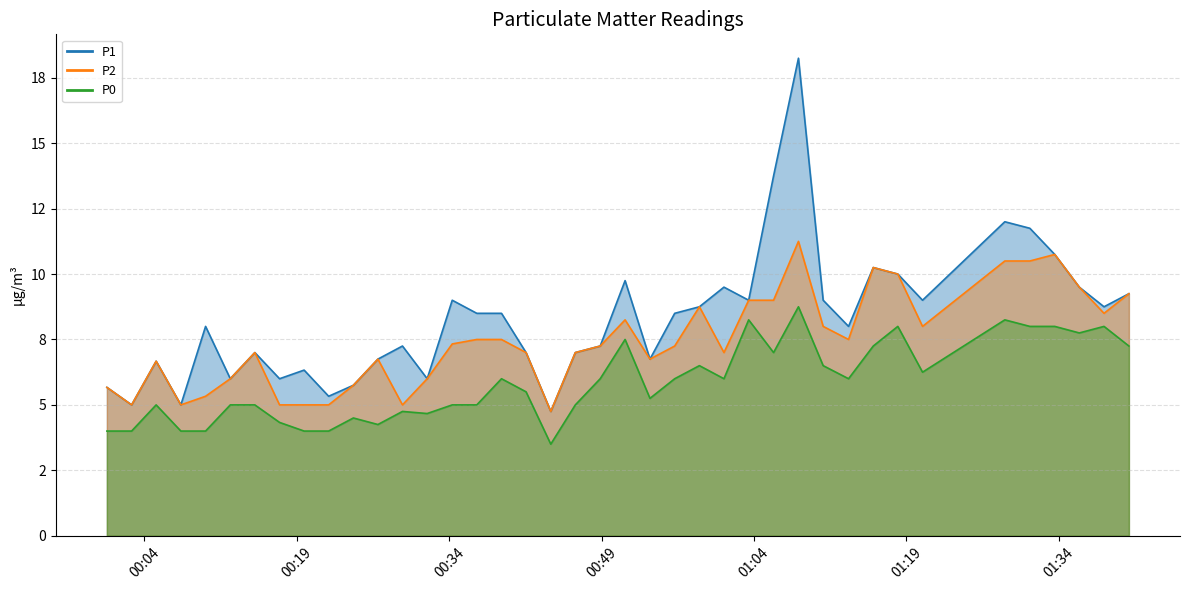

What is the difference between the maximum and minimum values in the P0 series?

5.2